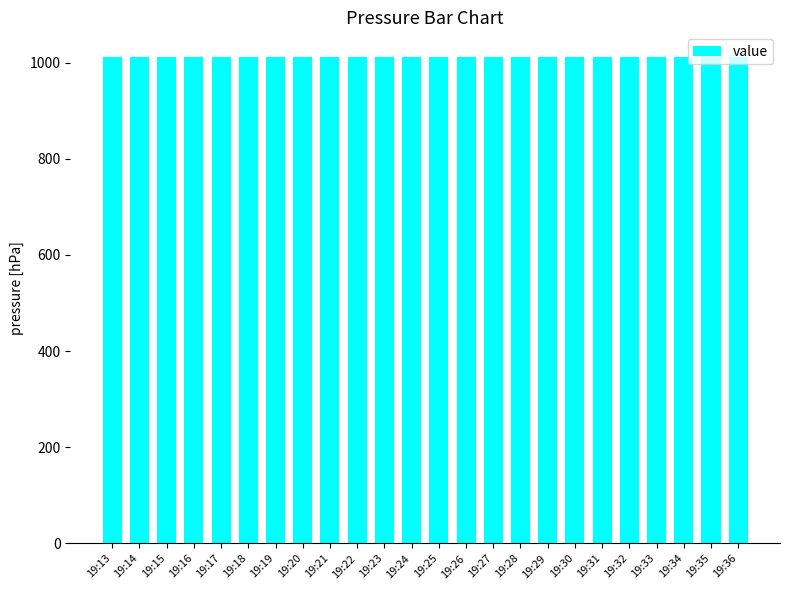

At which label does the data first exceed 1012?

19:13